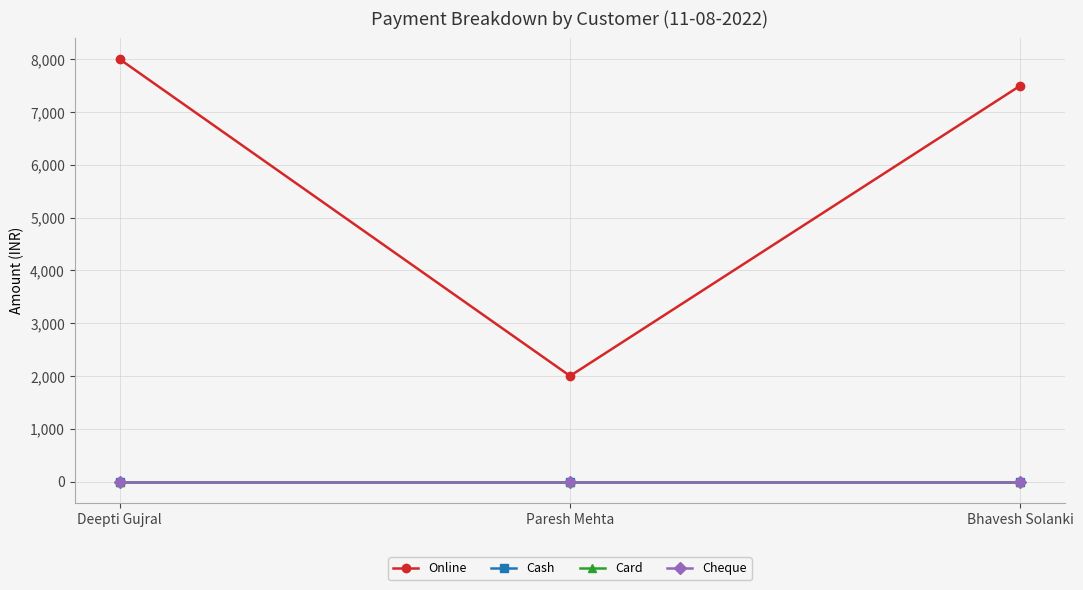

Reading left to right, extract all data points from this chart.

Online: 8000	2000	7500
Cash: 0	0	0
Card: 0	0	0
Cheque: 0	0	0